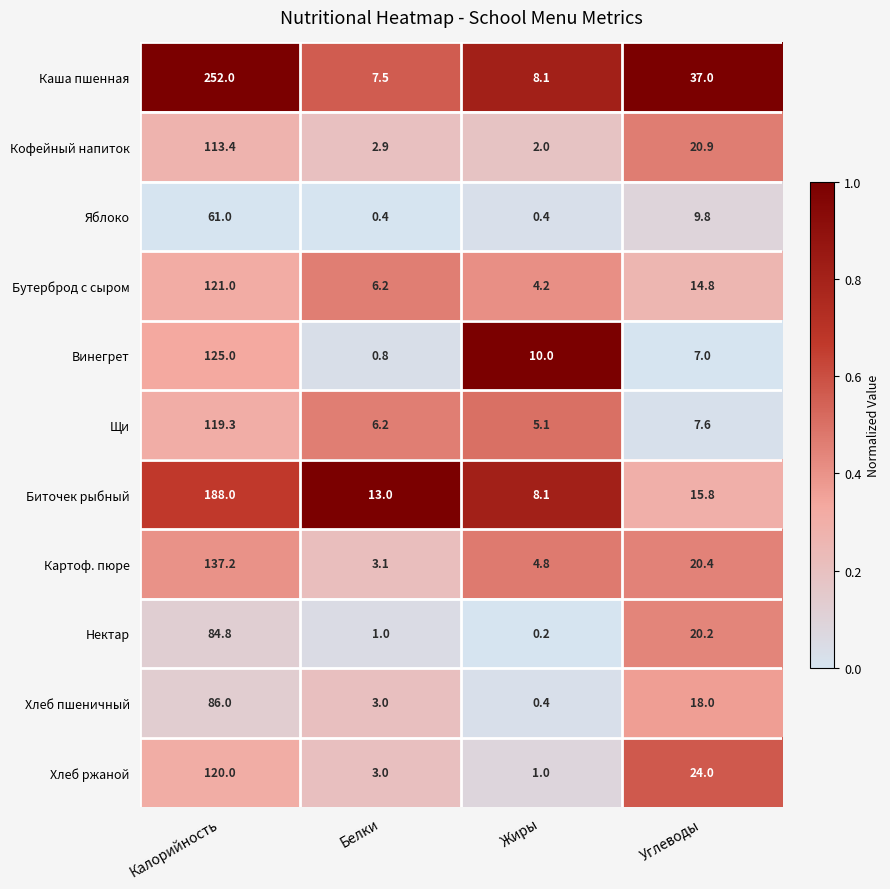

At which category does the chart reach its minimum across all series?

Жиры